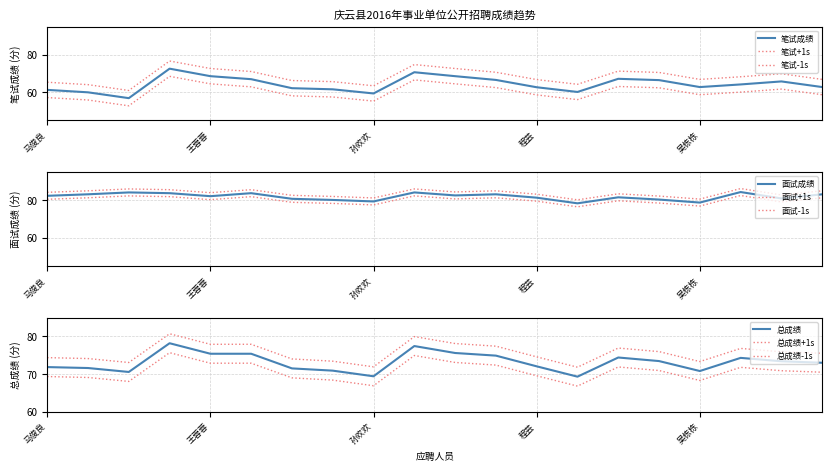

What is the difference between the highest and lowest values at 闻永健?

20.5